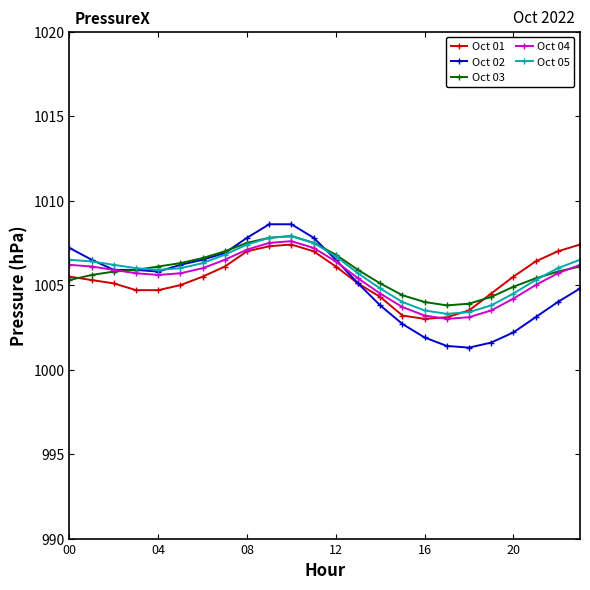

What is the greatest value displayed?

1008.6